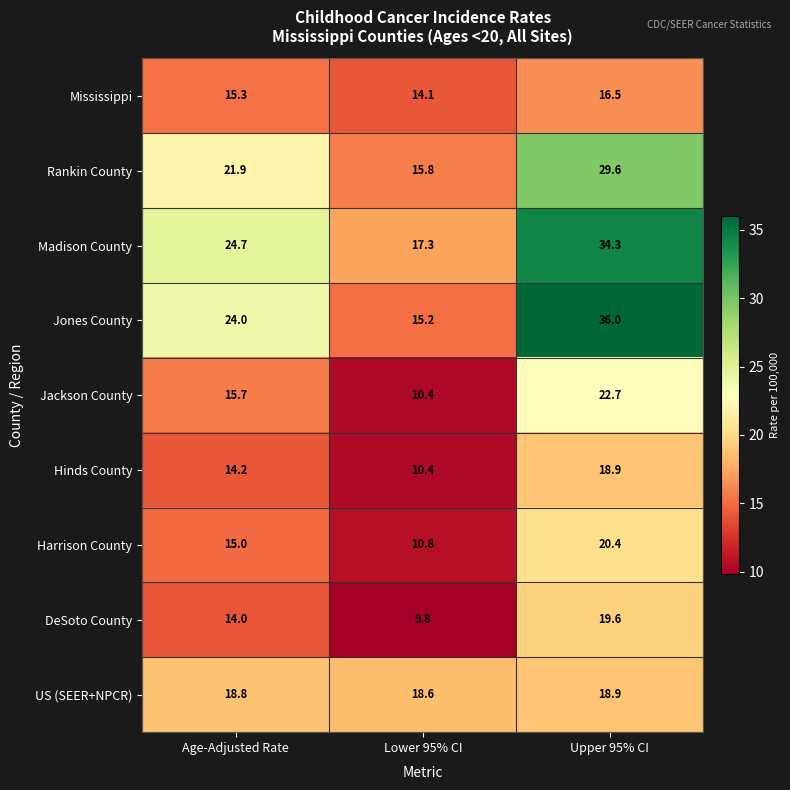

Rank the categories by Hinds County value from lowest to highest.

Lower 95% CI, Age-Adjusted Rate, Upper 95% CI